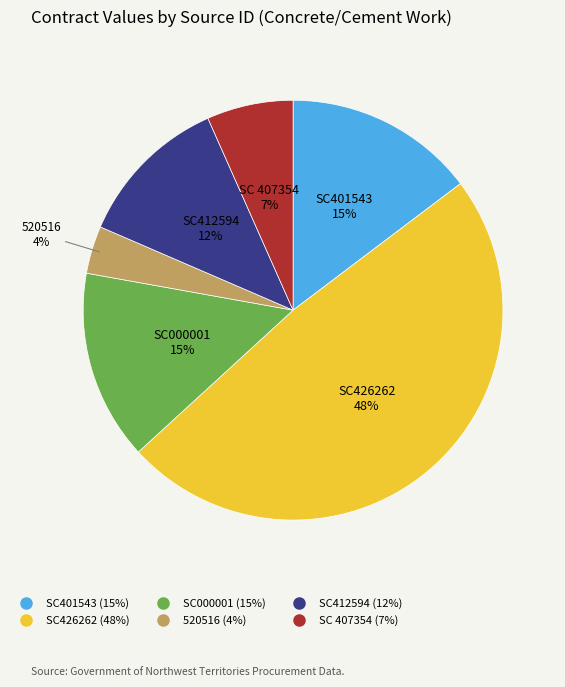

To the nearest percent, what percentage of the pie is SC426262?

48%